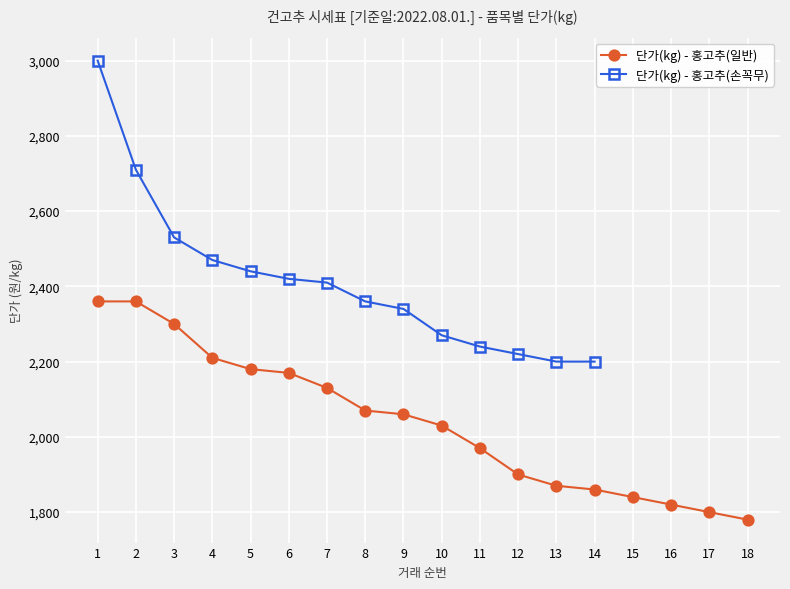

What is the change in value from 10 to 11?

-60